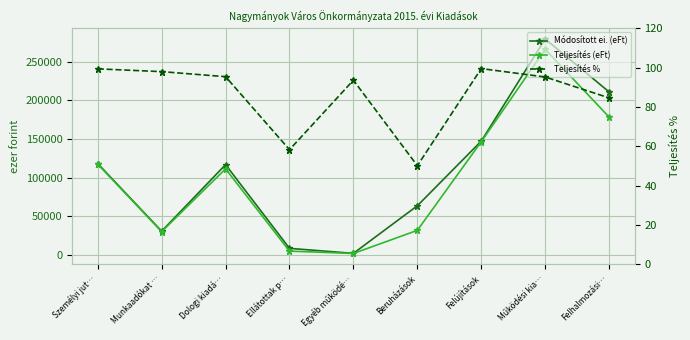

True or false: Módosított ei. (eFt) has a value of 80509.8 at Felhalmozási….

False